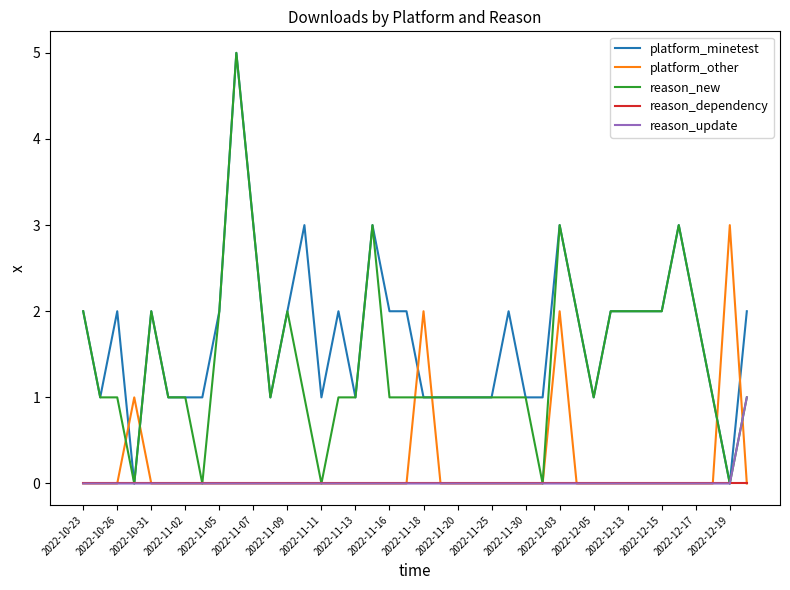

What is the maximum value shown in the chart?

5